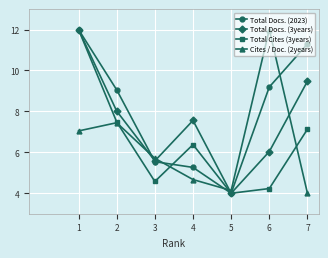

Which series ends up on top after the final intersection of Cites / Doc. (2years) and Total Docs. (2023)?

Total Docs. (2023)